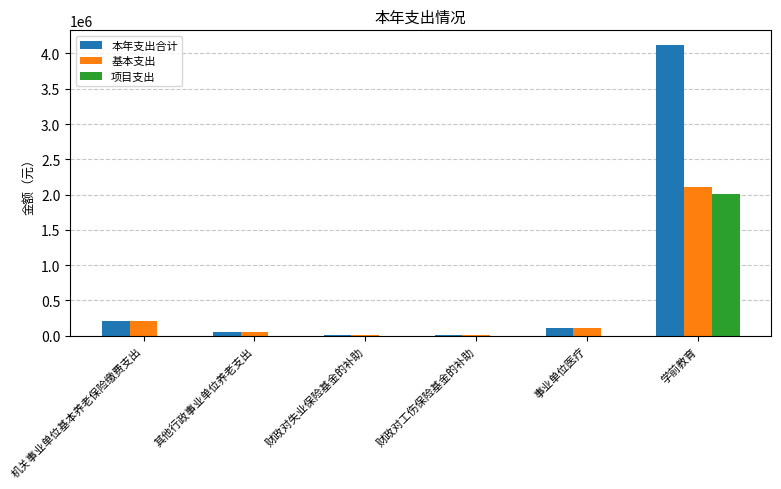

Which category has the highest value across all series?

学前教育